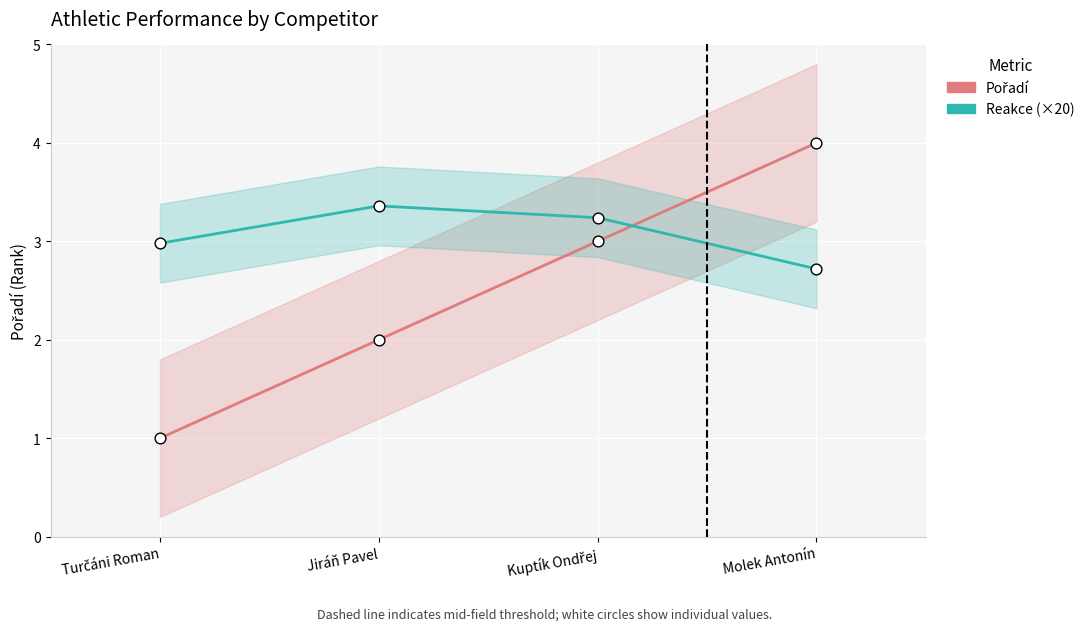

What are all the series names shown in the legend?

Pořadí, Reakce (×20)